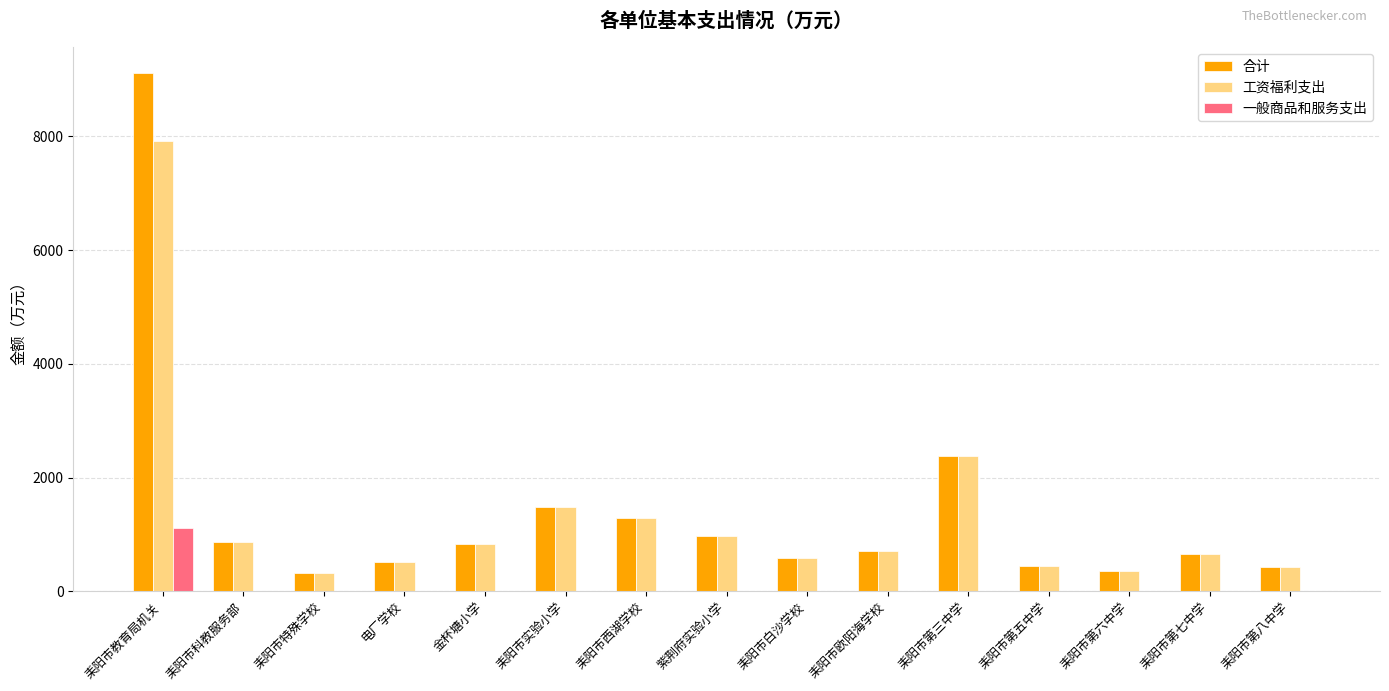

At which label does 一般商品和服务支出 reach its peak?

耒阳市教育局机关